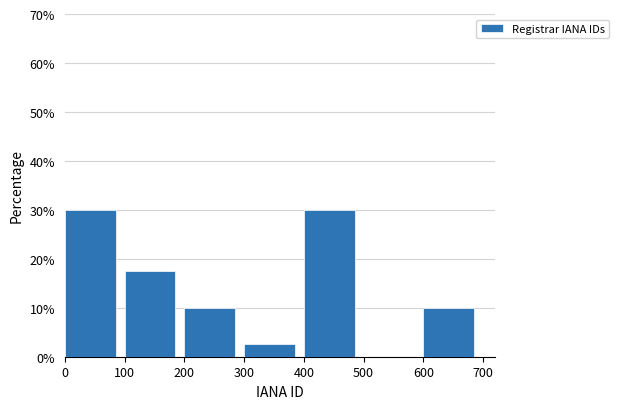

How tall is the bar that spans 300 to 400 on the x-axis? The values are not printed on the chart, so give them approximately, as read against the axis.

3